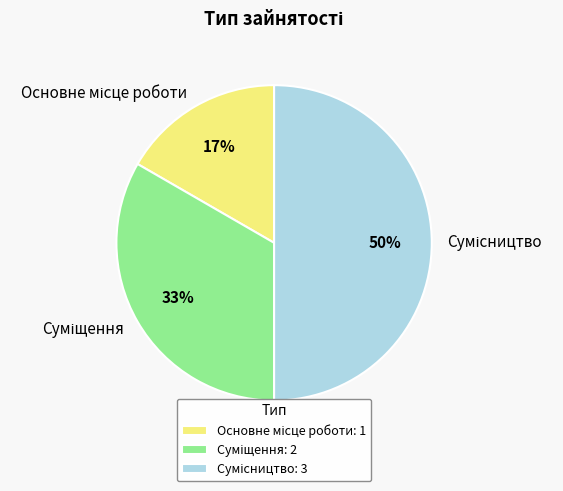

Count the number of slices in the pie.

3